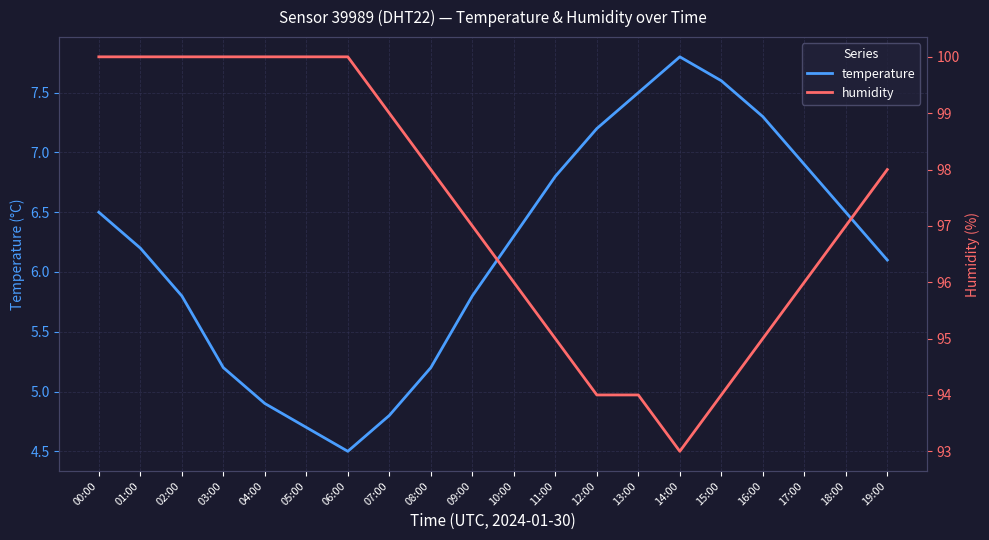

At how many categories does at least one series exceed 38?

20